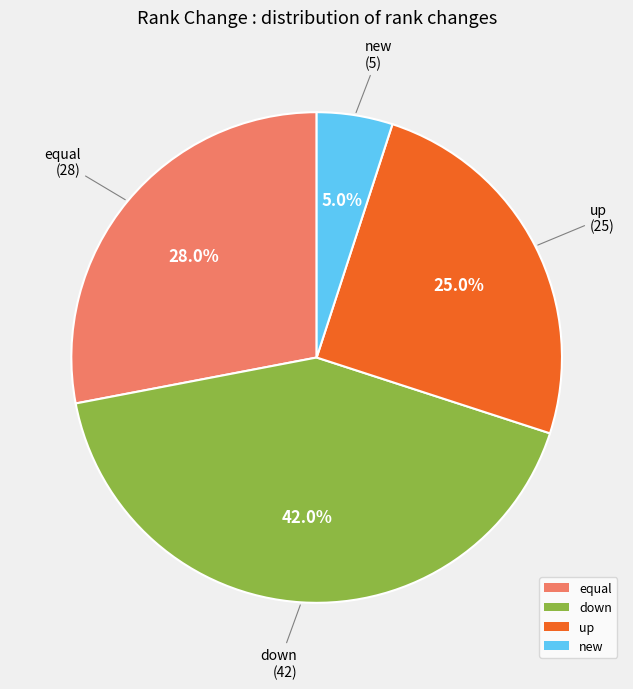

Is the sum of equal and up greater than half?

Yes